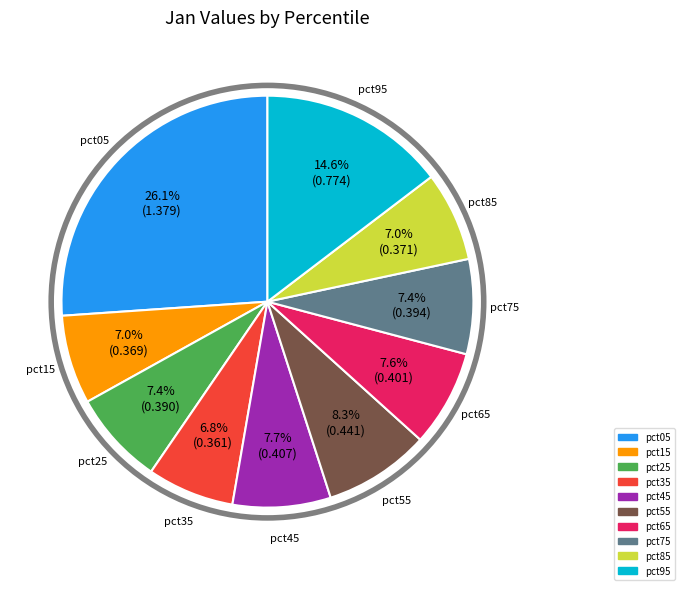

Does any single category account for the majority?

No